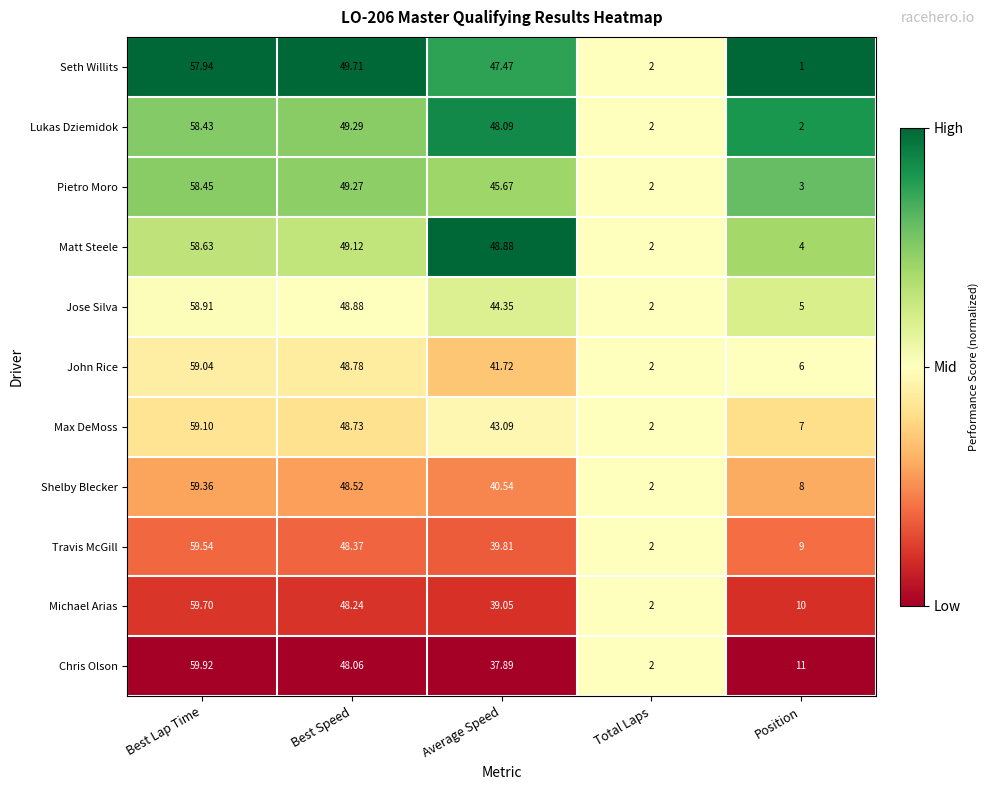

Where does the Jose Silva series first go above 44?

Best Lap Time